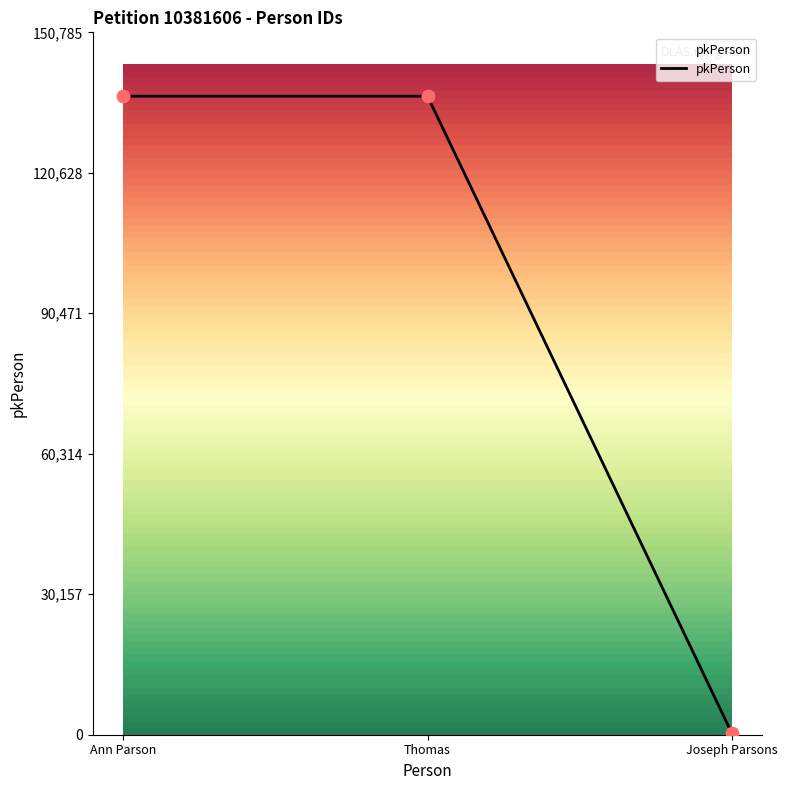

Which has a higher value, Joseph Parsons or Thomas?

Thomas